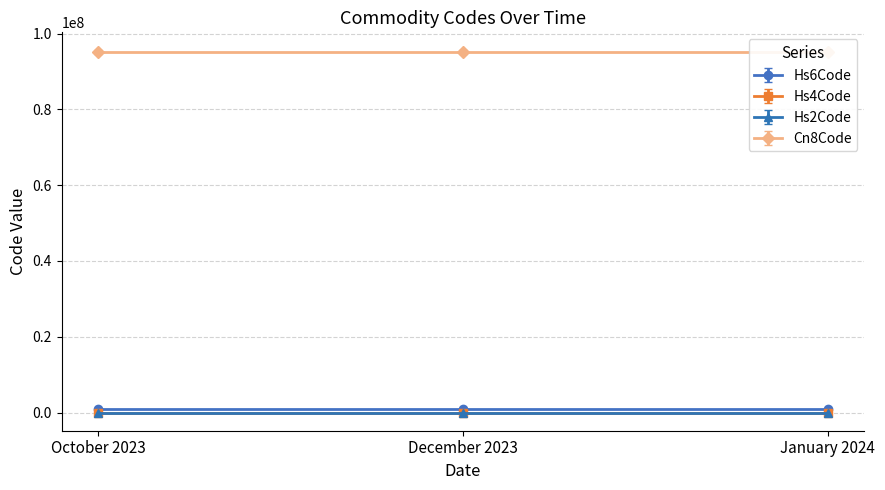

What value does the Hs6Code series have at January 2024?

950691